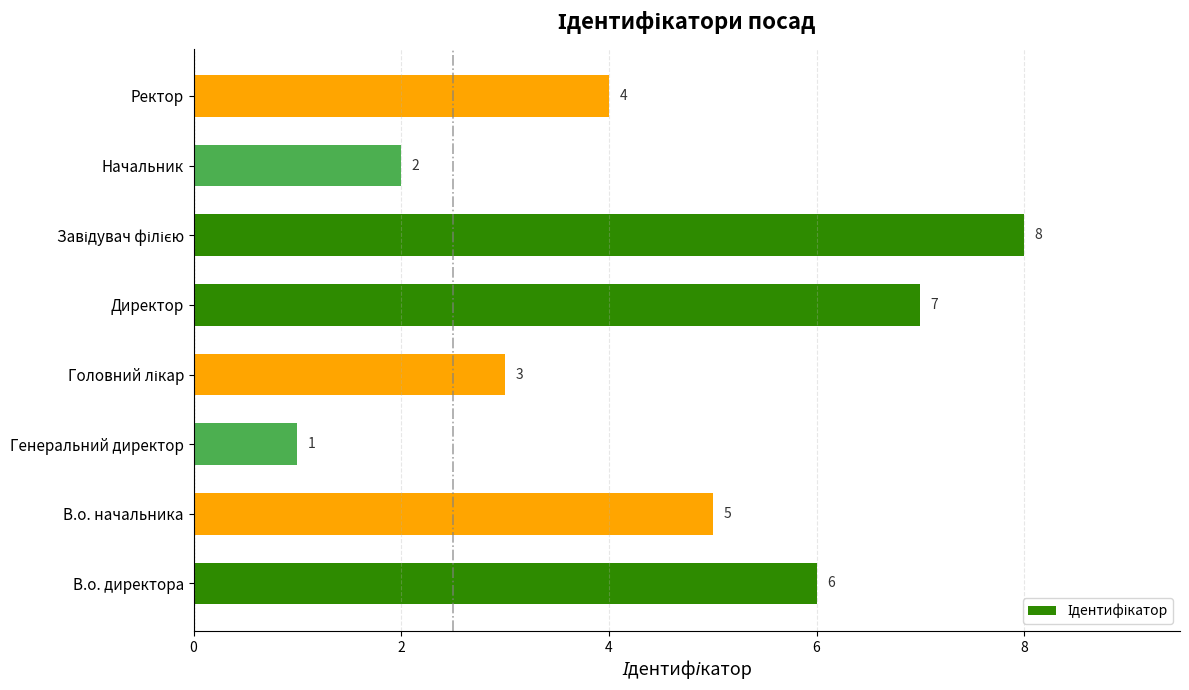

How many values are below 5?

4